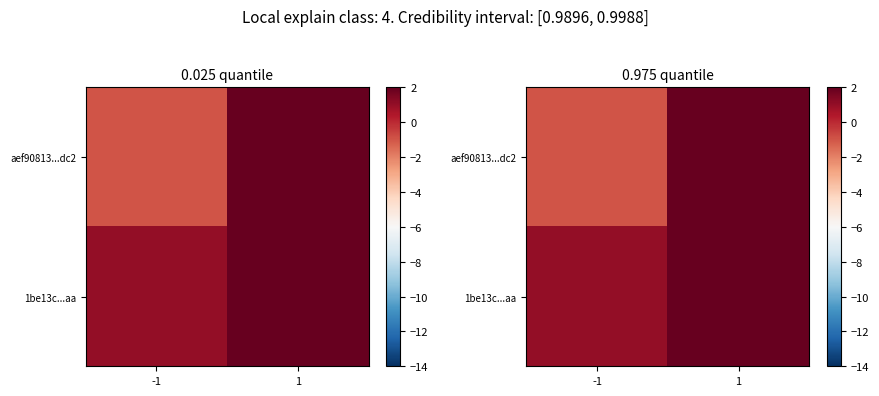

The aef90813...dc2 series shows 206 at 1. True or false?

False